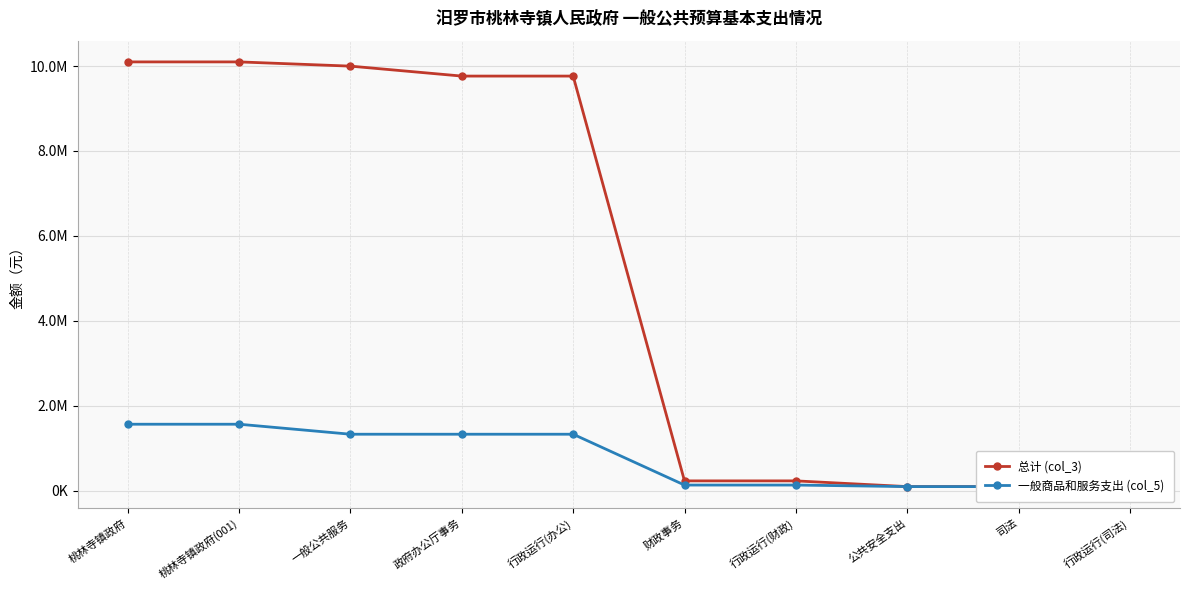

What is the label of the 8th point from the left?

公共安全支出